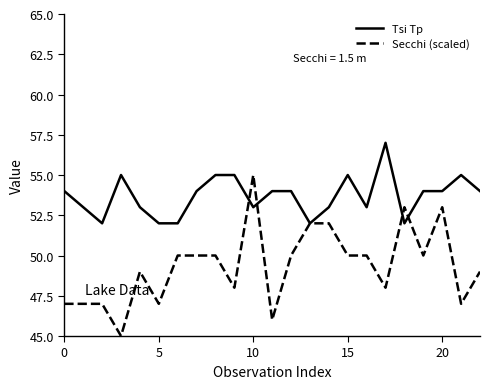

List the series in order of their peak value, lowest first.

Secchi (scaled), Tsi Tp